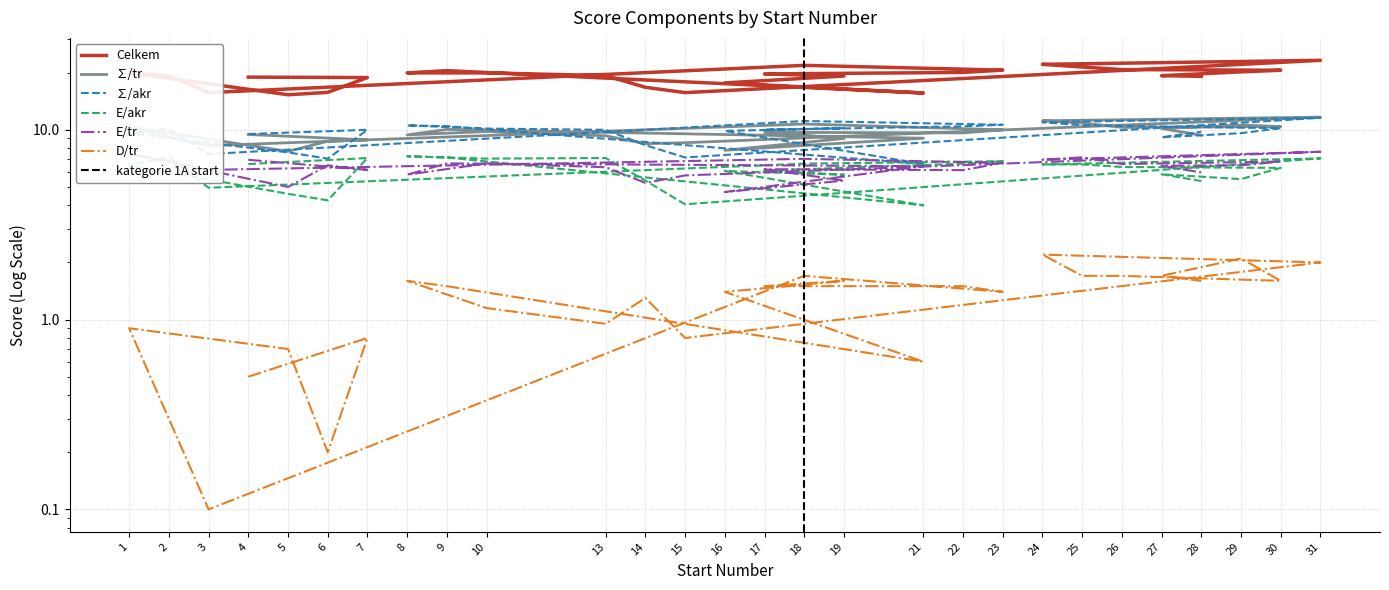

What is the smallest value displayed?

0.1